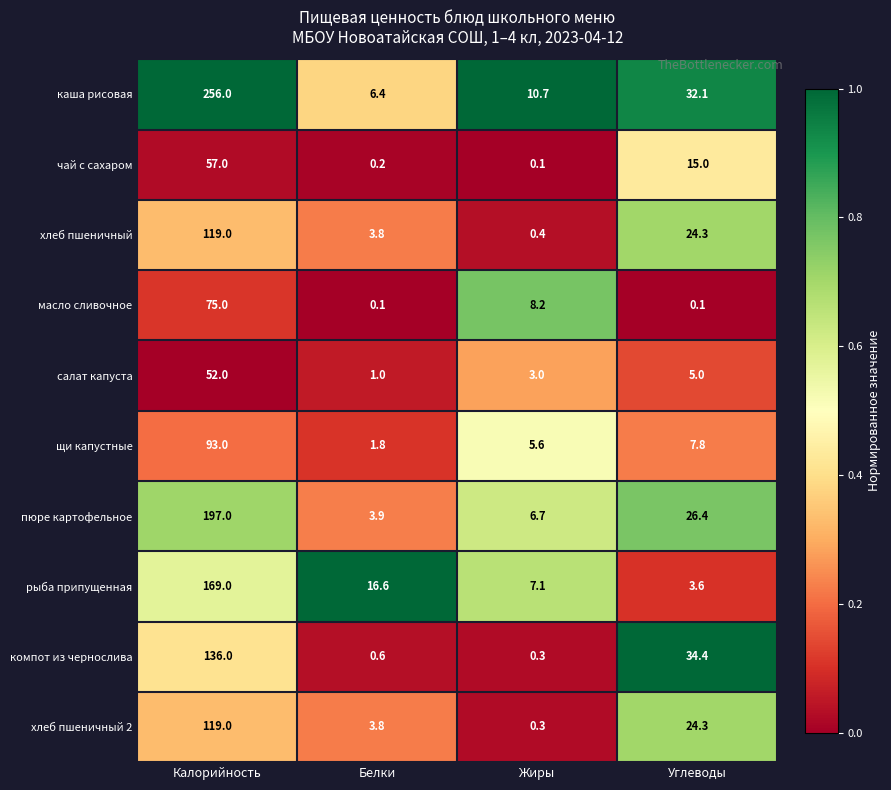

Rank the categories by хлеб пшеничный 2 value from lowest to highest.

Жиры, Белки, Углеводы, Калорийность